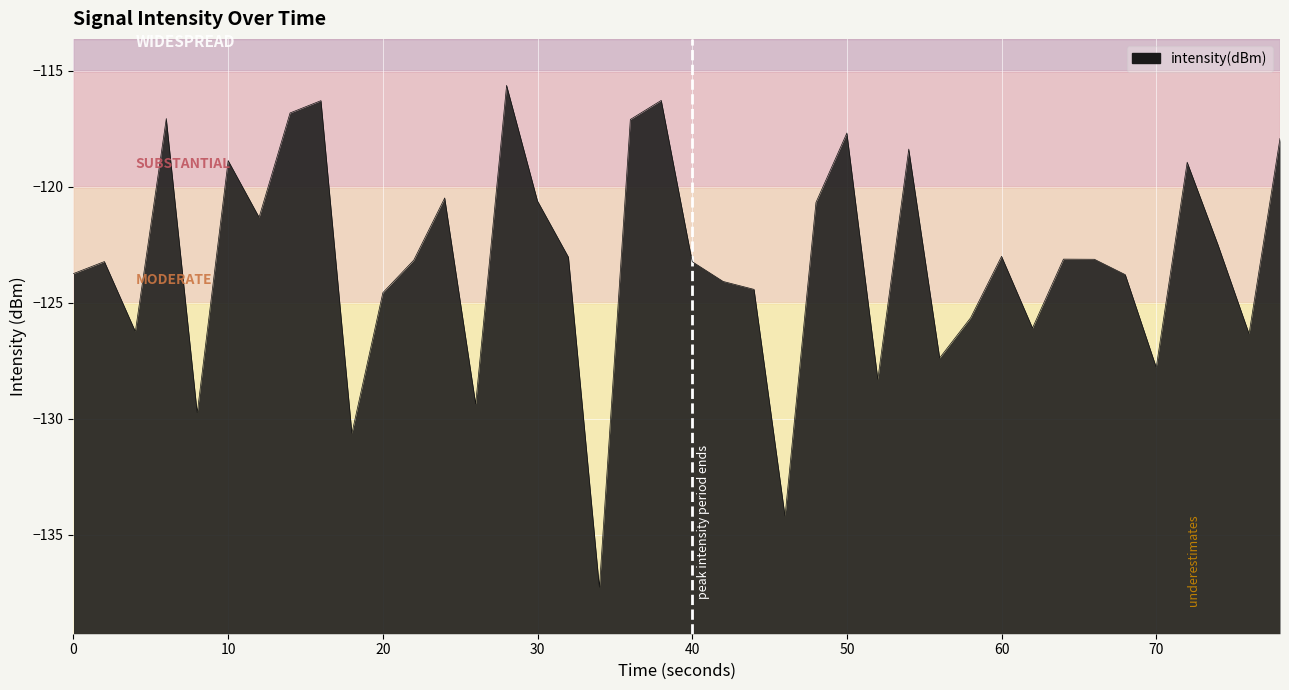

True or false: the data has more than 0 interior local peaks.

True